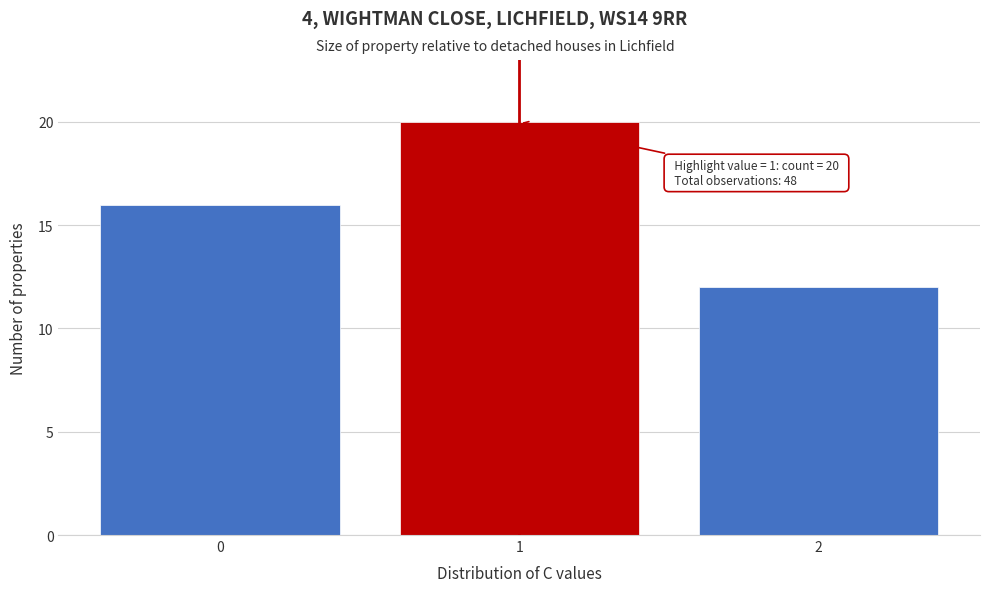

Reading left to right, extract all data points from this chart.

0=16	1=20	2=12